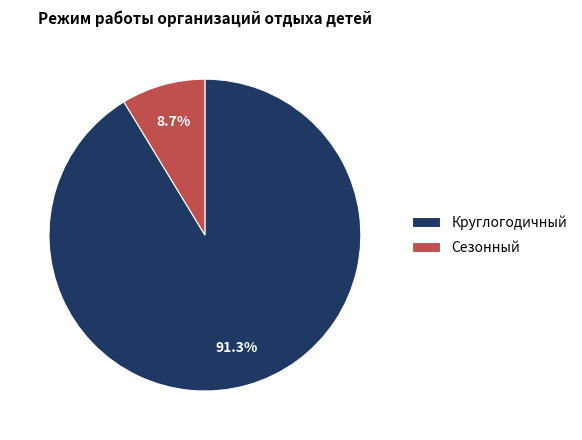

What percentage is the Круглогодичный slice, to the nearest percent?

91%